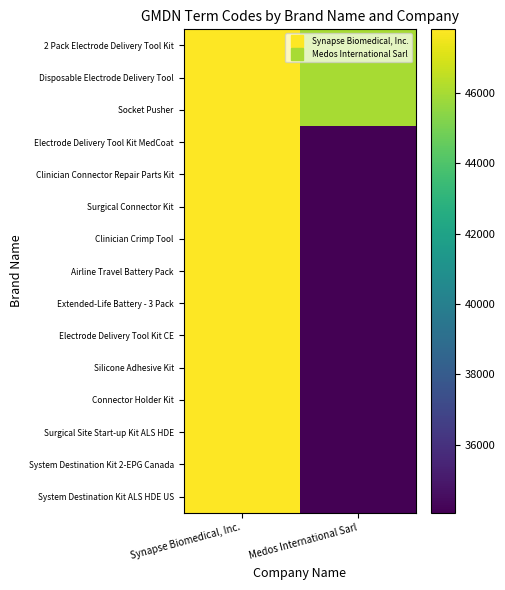

Reading left to right, extract all data points from this chart.

2 Pack Electrode Delivery Tool Kit: Synapse Biomedical, Inc.=47808	Medos International Sarl=46024
Disposable Electrode Delivery Tool: Synapse Biomedical, Inc.=47808	Medos International Sarl=46024
Socket Pusher: Synapse Biomedical, Inc.=47808	Medos International Sarl=46024
Electrode Delivery Tool Kit MedCoat: Synapse Biomedical, Inc.=47808	Medos International Sarl=34071
Clinician Connector Repair Parts Kit: Synapse Biomedical, Inc.=47808	Medos International Sarl=34071
Surgical Connector Kit: Synapse Biomedical, Inc.=47808	Medos International Sarl=34071
Clinician Crimp Tool: Synapse Biomedical, Inc.=47808	Medos International Sarl=34071
Airline Travel Battery Pack: Synapse Biomedical, Inc.=47808	Medos International Sarl=34071
Extended-Life Battery - 3 Pack: Synapse Biomedical, Inc.=47808	Medos International Sarl=34071
Electrode Delivery Tool Kit CE: Synapse Biomedical, Inc.=47808	Medos International Sarl=34071
Silicone Adhesive Kit: Synapse Biomedical, Inc.=47808	Medos International Sarl=34071
Connector Holder Kit: Synapse Biomedical, Inc.=47808	Medos International Sarl=34071
Surgical Site Start-up Kit ALS HDE: Synapse Biomedical, Inc.=47808	Medos International Sarl=34071
System Destination Kit 2-EPG Canada: Synapse Biomedical, Inc.=47808	Medos International Sarl=34071
System Destination Kit ALS HDE US: Synapse Biomedical, Inc.=47808	Medos International Sarl=34071